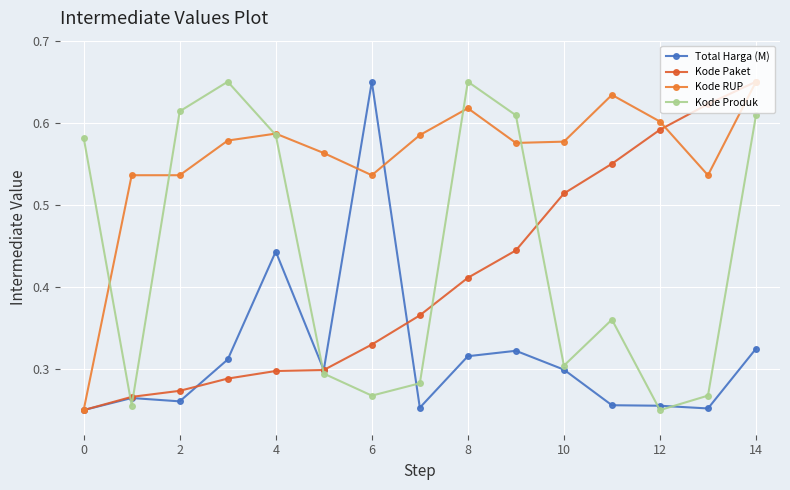

At which category is the sum across all series the highest?

14